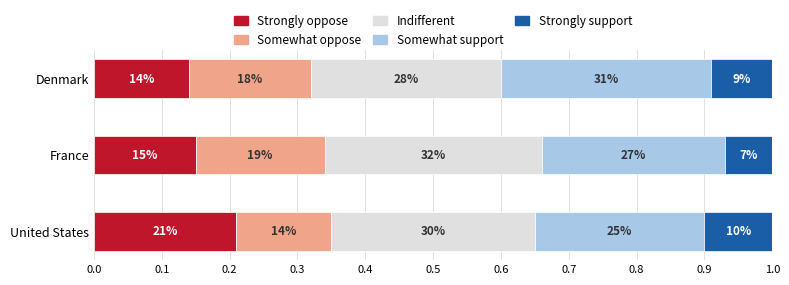

What are all the series names shown in the legend?

Strongly oppose, Somewhat oppose, Indifferent, Somewhat support, Strongly support